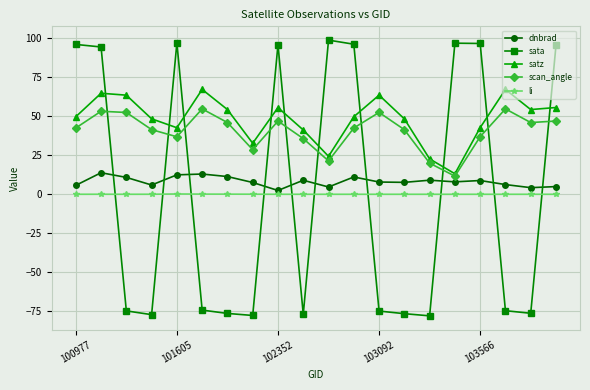

How many times do scan_angle and sata cross each other?

10